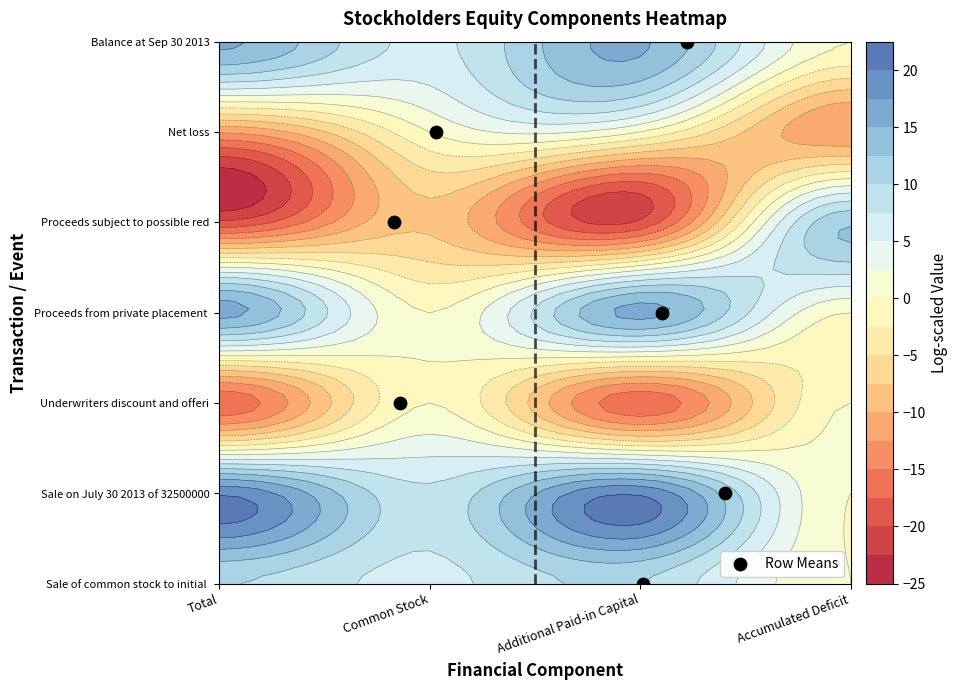

How many values are between 1 and 5?

5